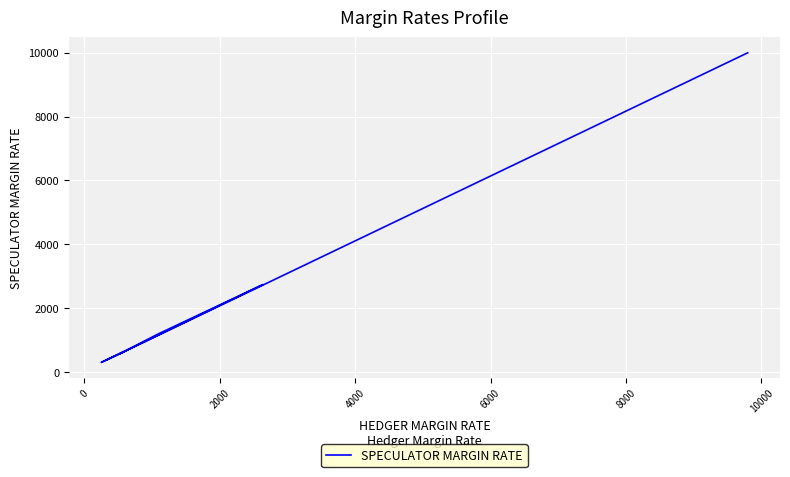

Is this an area chart (filled region under the line)?

No